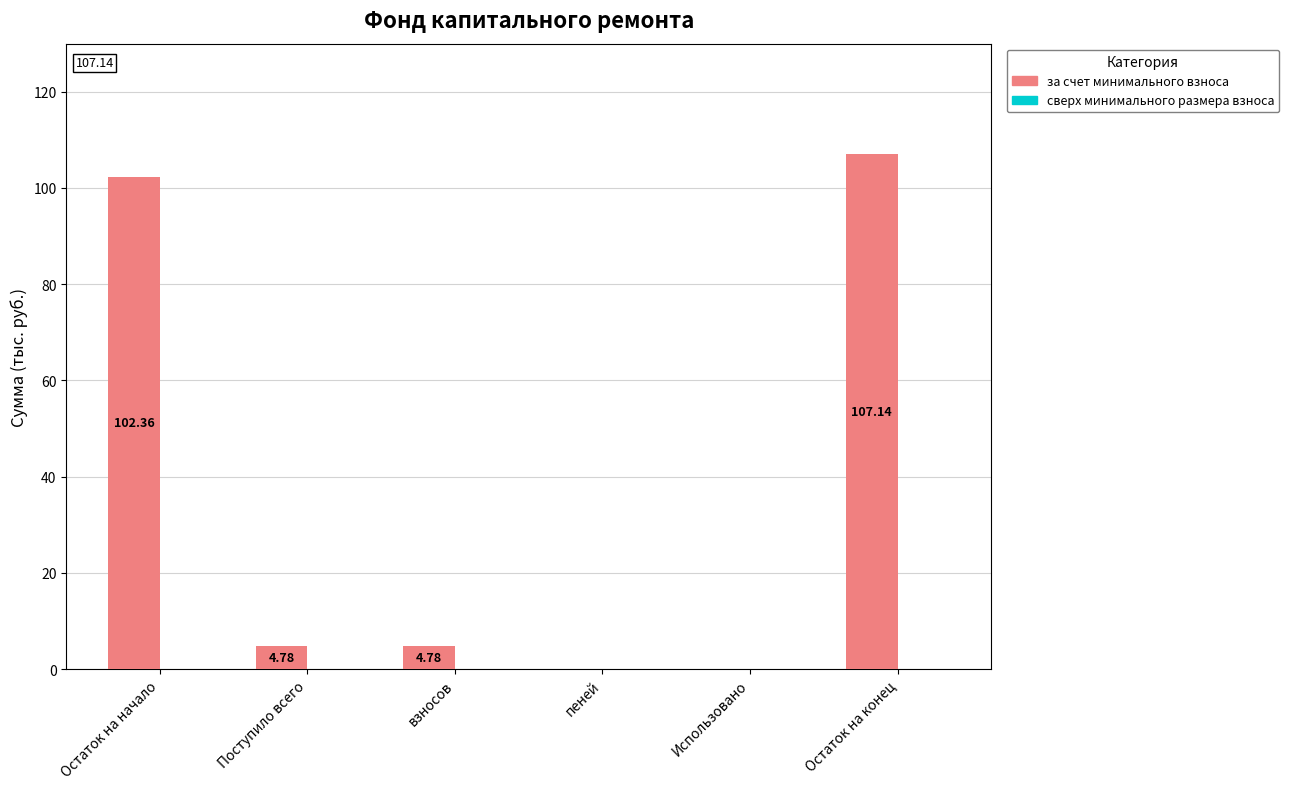

Where does the data first go above 4?

Остаток на начало